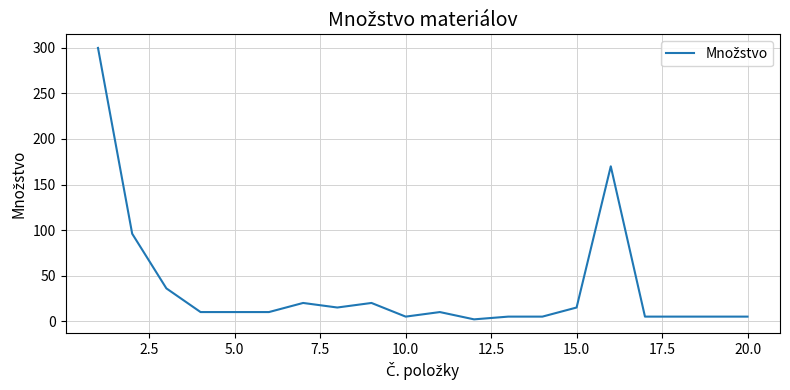

Reading right to left, list all the values displayed in this chart.

5	5	5	5	170	15	5	5	2	10	5	20	15	20	10	10	10	36	96	300